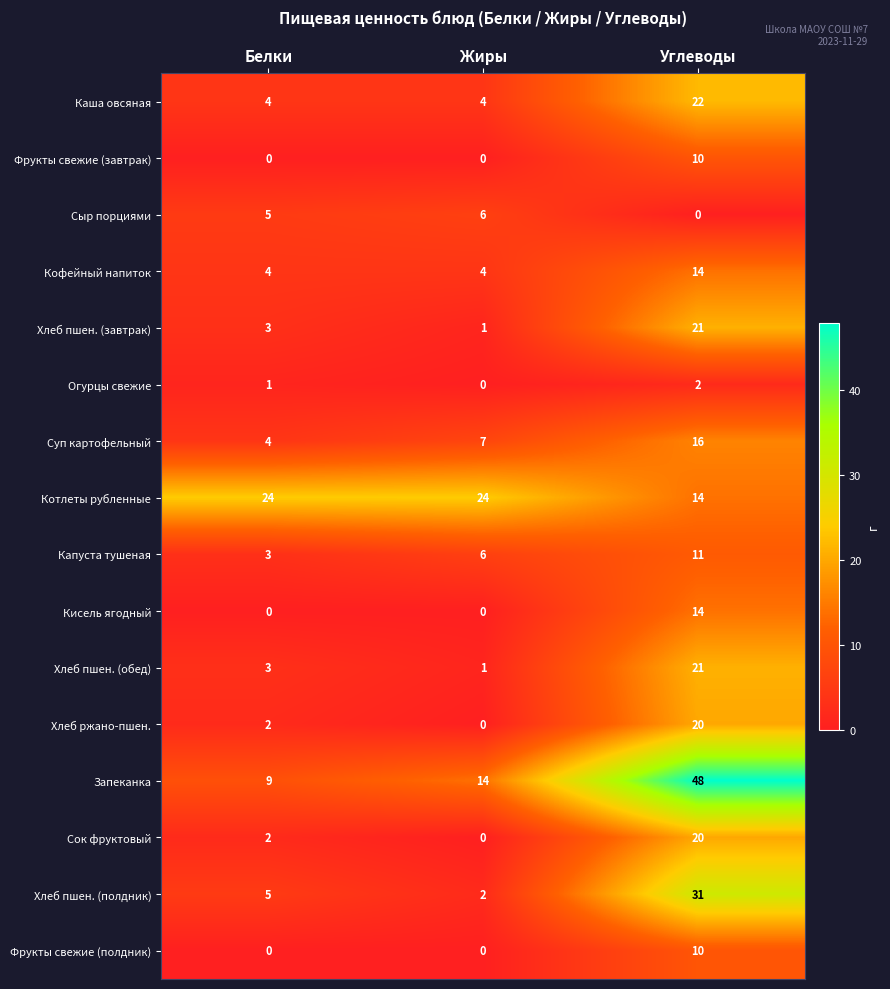

How many data points does each series have?

3